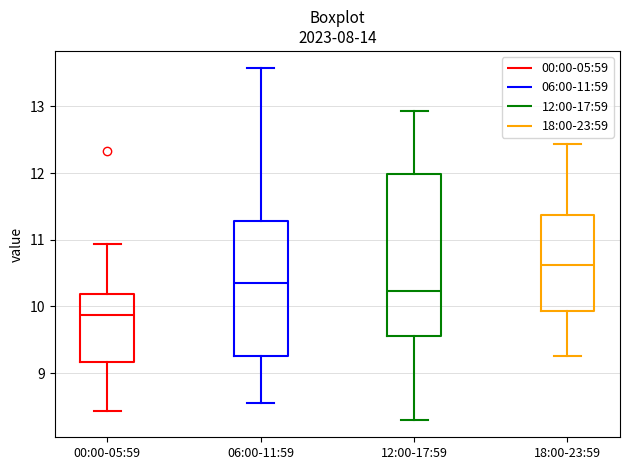

Comparing the boxes themselves (not the whiskers), which one is the tallest?

12:00-17:59